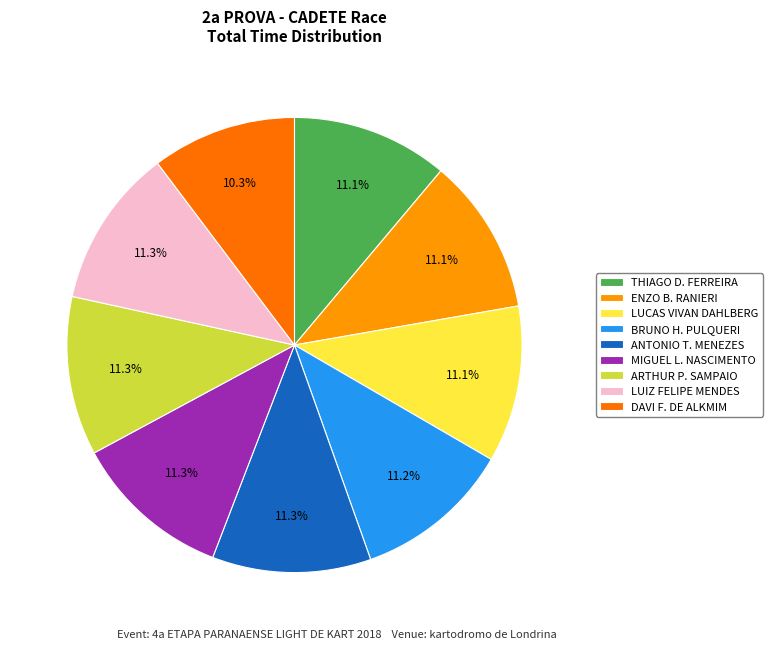

How many segments does this pie chart have?

9